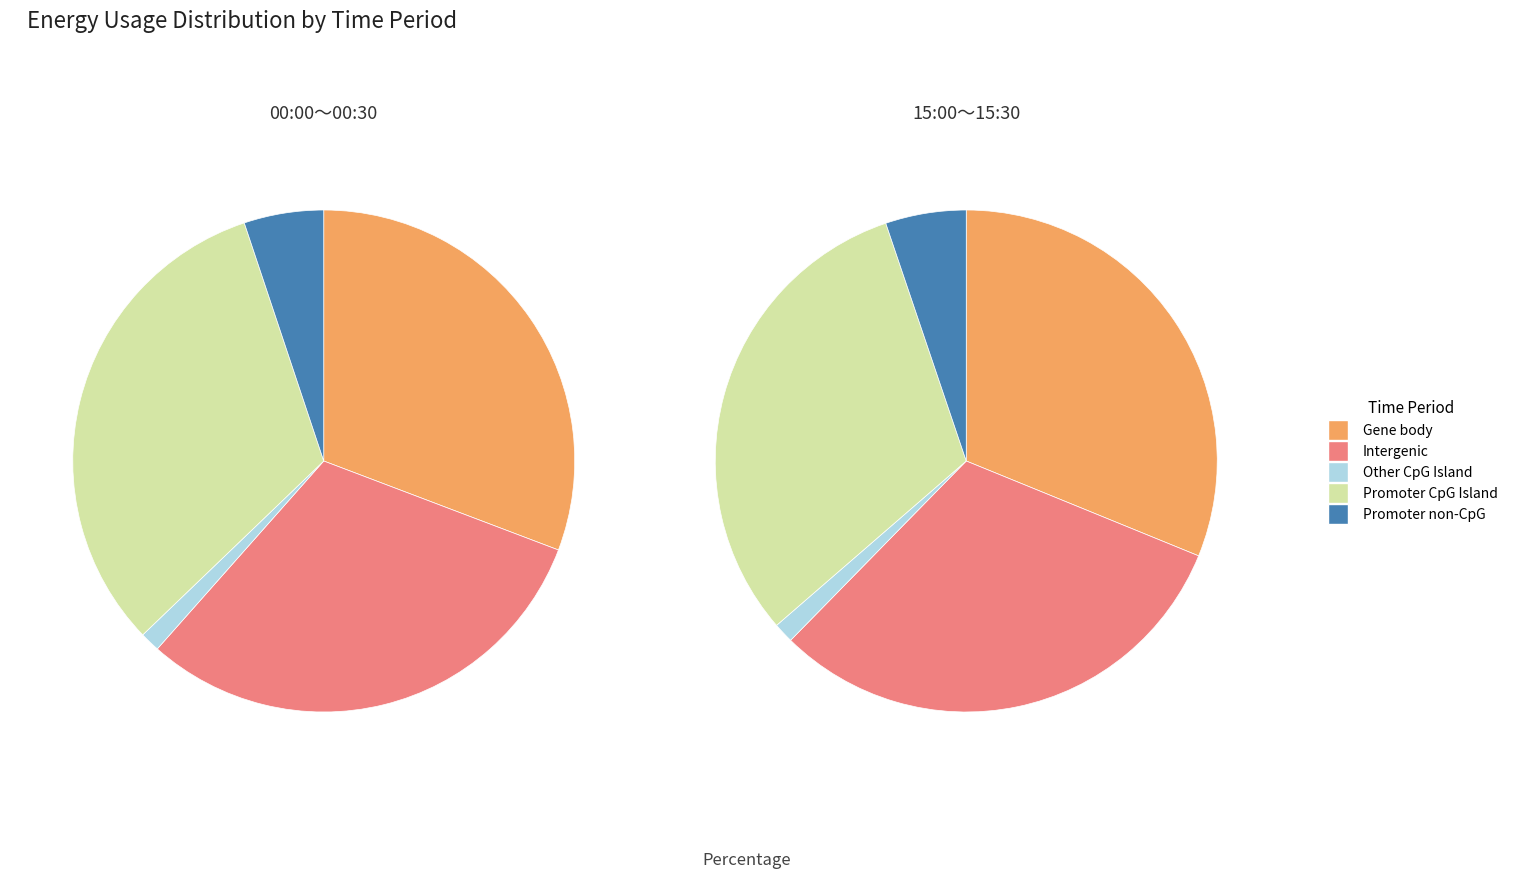

The 2024-01-10 slice represents 4% of the pie. True or false?

False